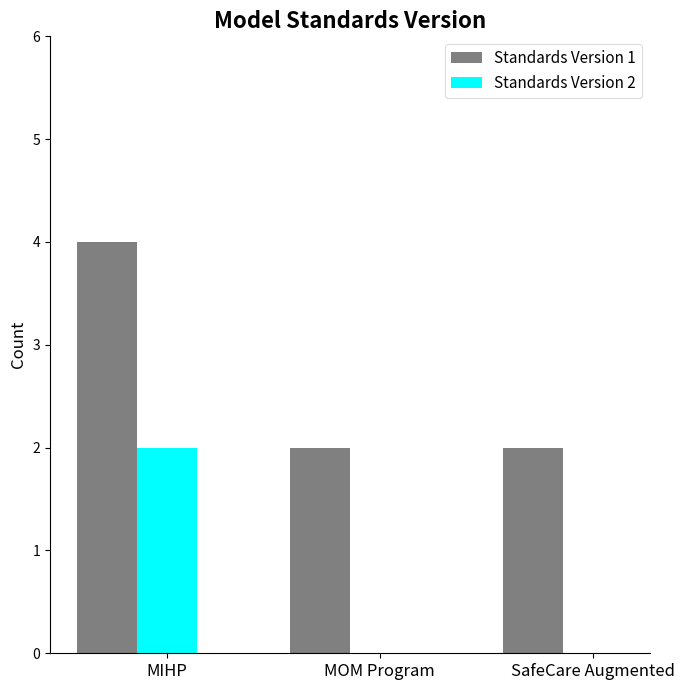

Reading left to right, list all the values displayed in this chart.

Standards Version 1: MIHP=4	MOM Program=2	SafeCare Augmented=2
Standards Version 2: MIHP=2	MOM Program=0	SafeCare Augmented=0